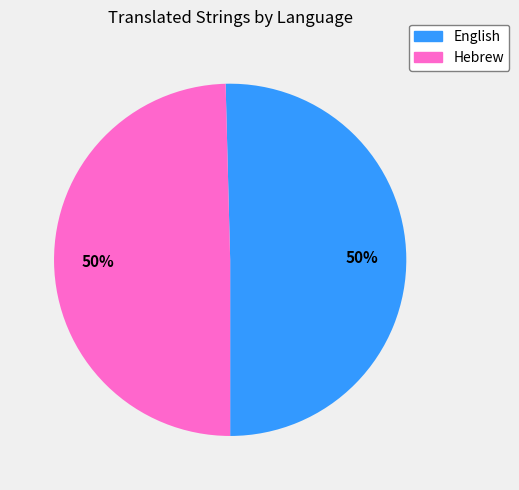

Combined, do Hebrew and English account for over 50%?

Yes